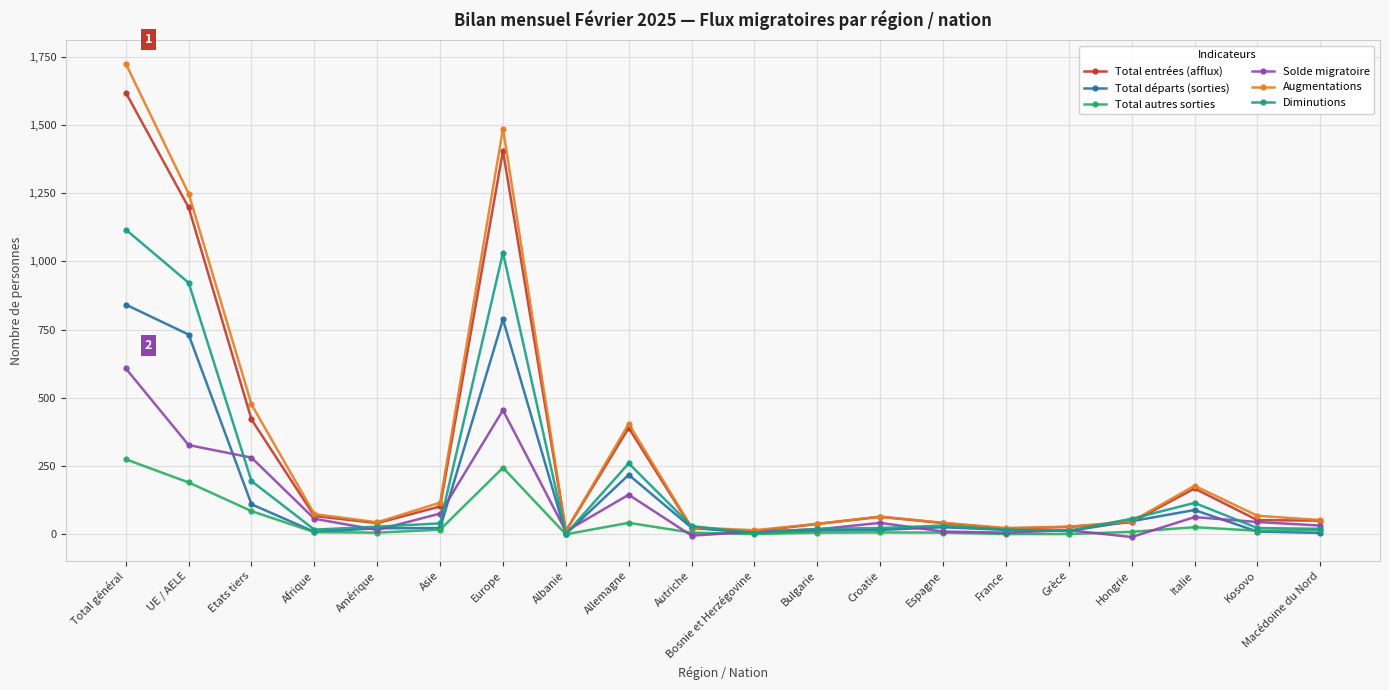

Where is Total départs (sorties) nearest to the value 421?

Allemagne